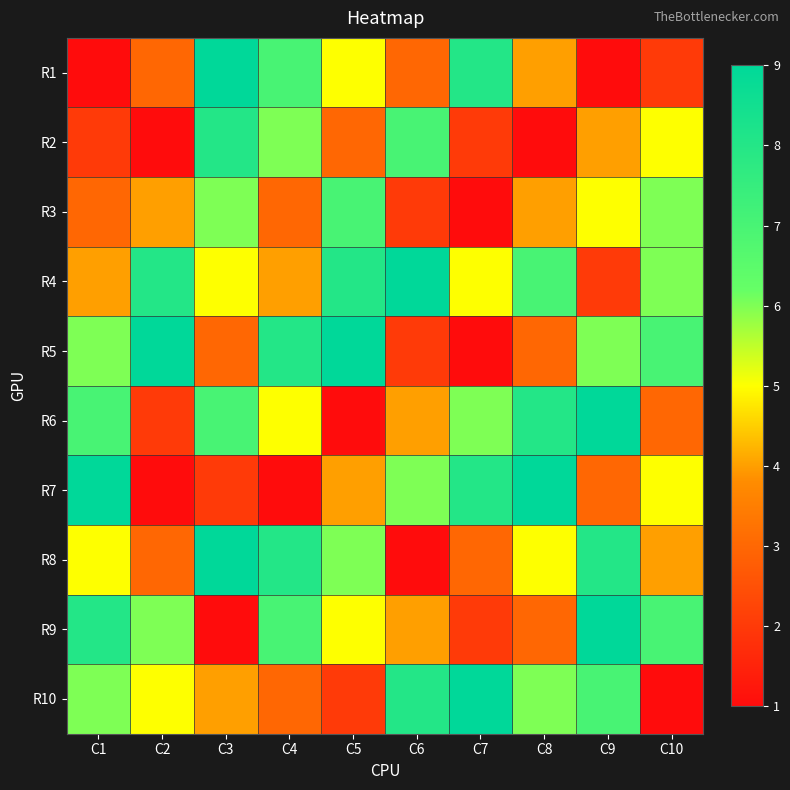

What is the minimum value shown in the chart?

1